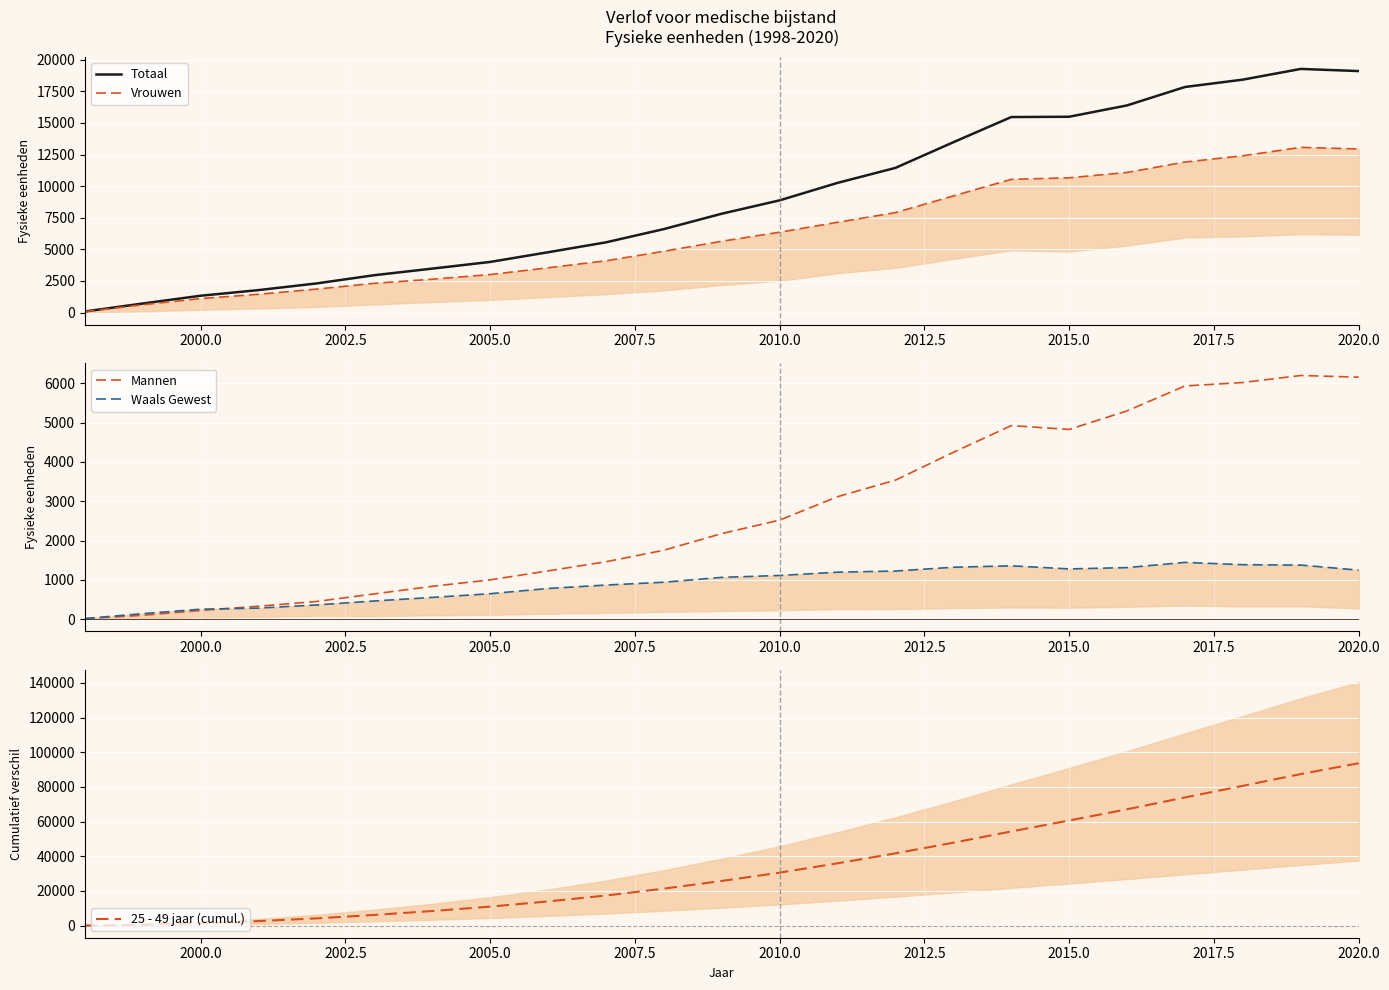

How many data points in 25 - 49 jaar (cumul.) are above 25732?

12